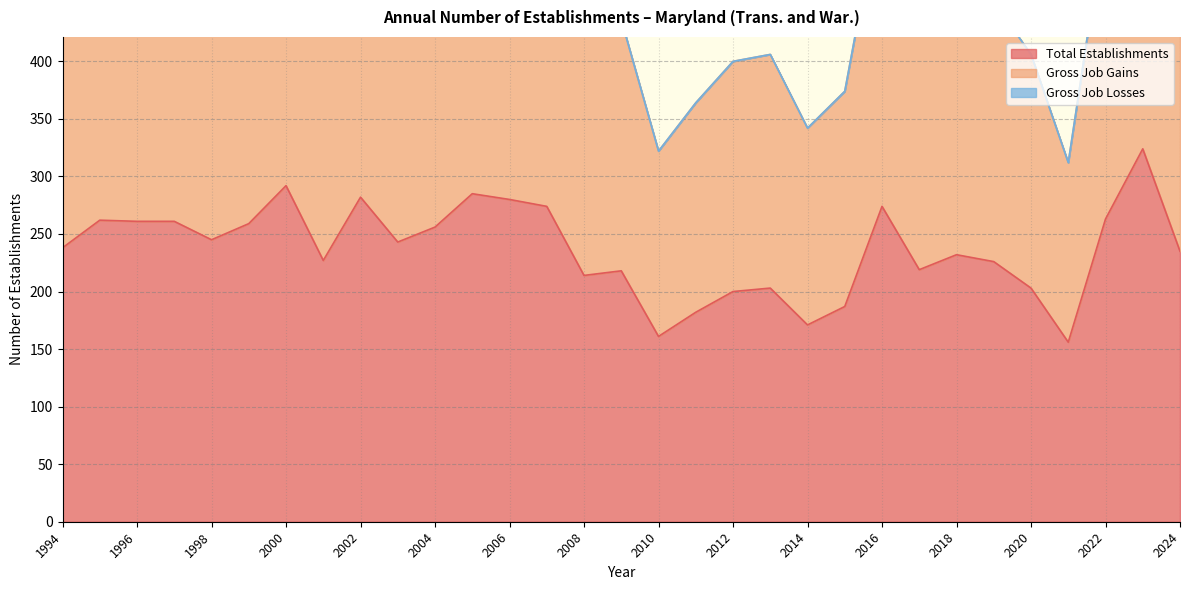

What is the value of the Total Establishments point at the 2nd from the left?

262